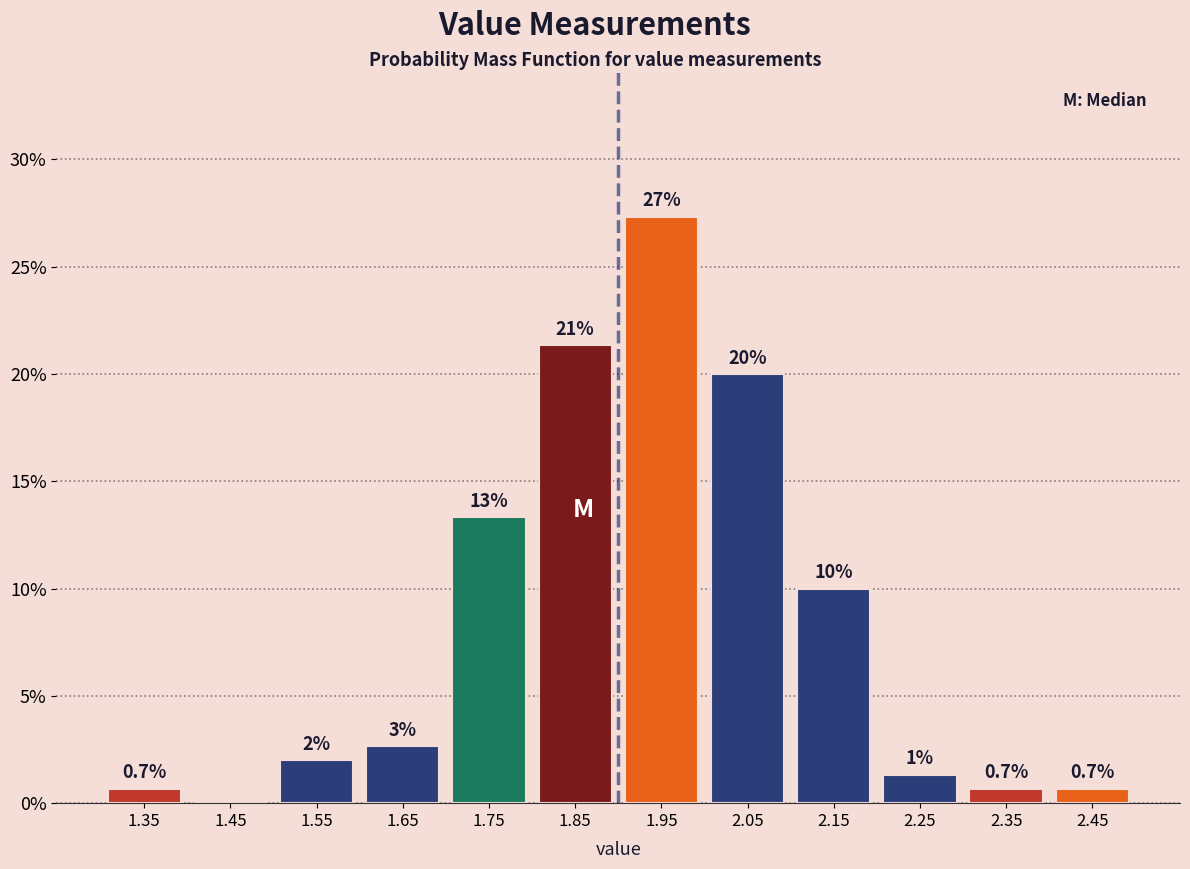

Over which range of the x-axis is the bar tallest?

1.9 to 2.0